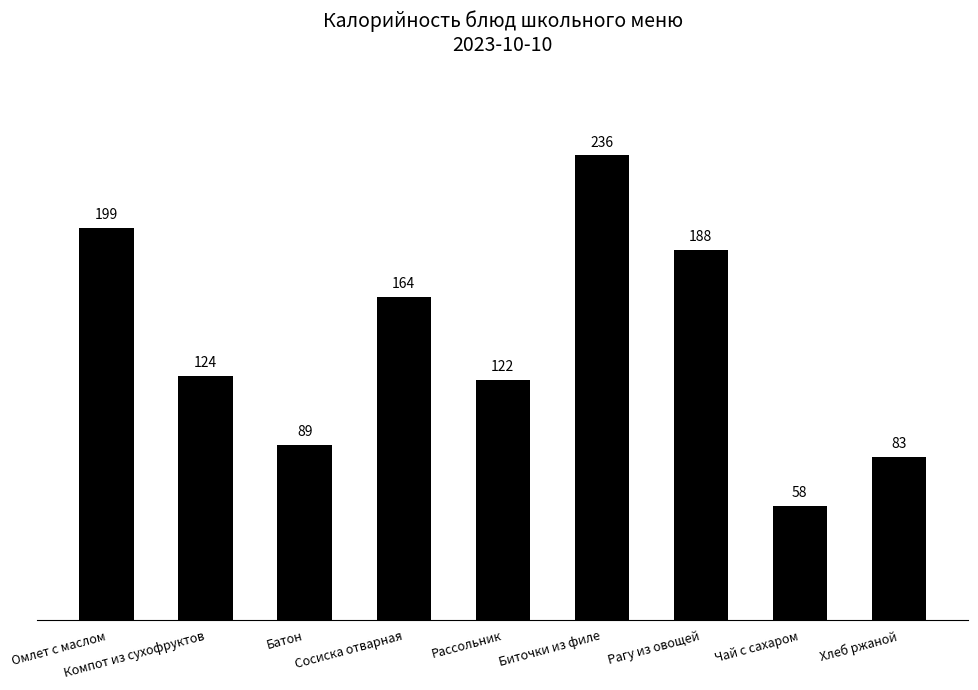

What is the sum of all values?

1263